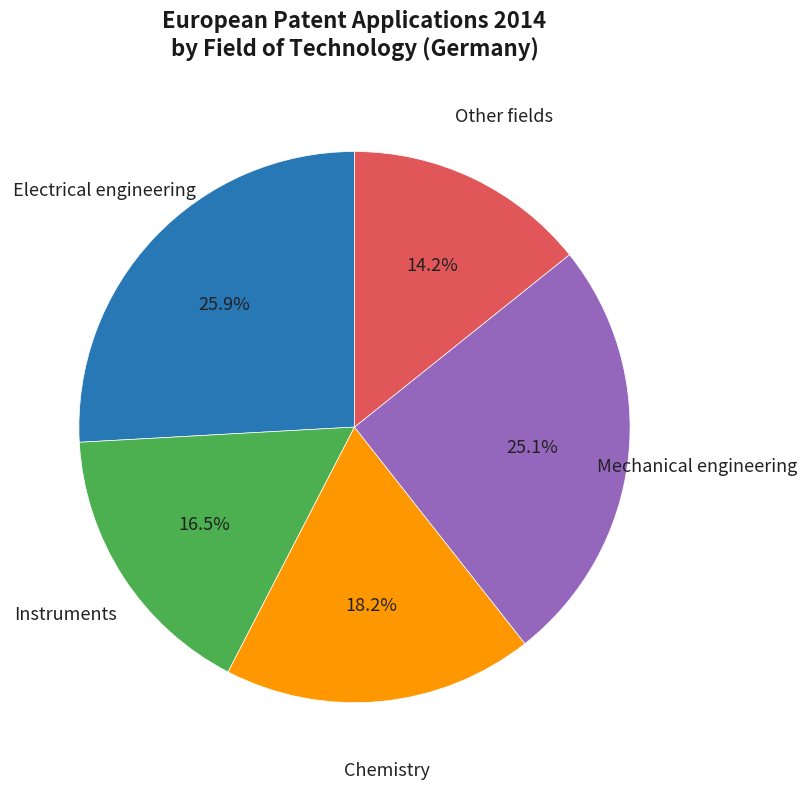

Which category has the smallest portion of the pie?

Other fields